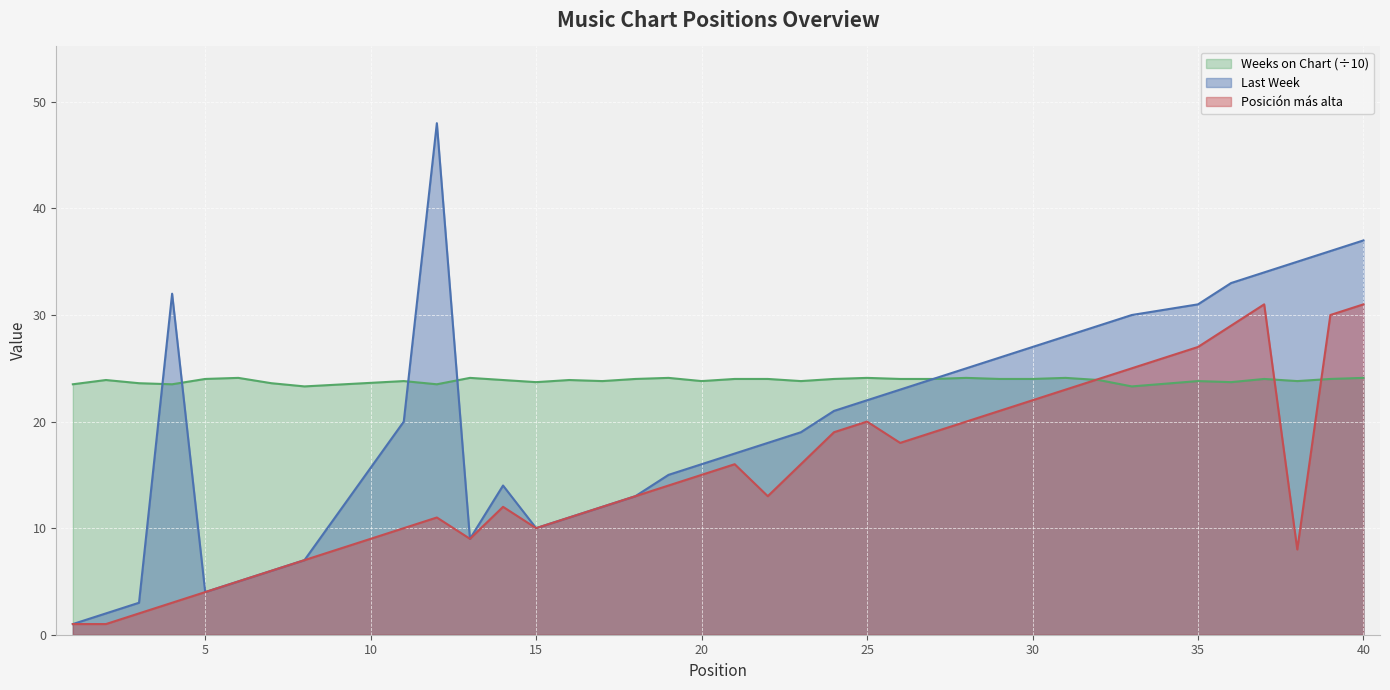

Reading right to left, extract all data points from this chart.

Last Week: 40=37.0	39=36.0	38=35.0	37=34.0	36=33.0	35=31.0	33=30.0	32=29.0	31=28.0	30=27.0	29=26.0	28=25.0	27=24.0	26=23.0	25=22.0	24=21.0	23=19.0	22=18.0	21=17.0	20=16.0	19=15.0	18=13.0	17=12.0	16=11.0	15=10.0	14=14.0	13=9.0	12=48.0	11=20.0	8=7.0	7=6.0	6=5.0	5=4.0	4=32.0	3=3.0	2=2.0	1=1.0
Weeks on Chart: 40=24.1	39=24.0	38=23.8	37=24.0	36=23.7	35=23.8	33=23.3	32=23.9	31=24.1	30=24.0	29=24.0	28=24.1	27=24.0	26=24.0	25=24.1	24=24.0	23=23.8	22=24.0	21=24.0	20=23.8	19=24.1	18=24.0	17=23.8	16=23.9	15=23.7	14=23.9	13=24.1	12=23.5	11=23.8	8=23.3	7=23.6	6=24.1	5=24.0	4=23.5	3=23.6	2=23.9	1=23.5
Posición más alta: 40=31.0	39=30.0	38=8.0	37=31.0	36=29.0	35=27.0	33=25.0	32=24.0	31=23.0	30=22.0	29=21.0	28=20.0	27=19.0	26=18.0	25=20.0	24=19.0	23=16.0	22=13.0	21=16.0	20=15.0	19=14.0	18=13.0	17=12.0	16=11.0	15=10.0	14=12.0	13=9.0	12=11.0	11=10.0	8=7.0	7=6.0	6=5.0	5=4.0	4=3.0	3=2.0	2=1.0	1=1.0